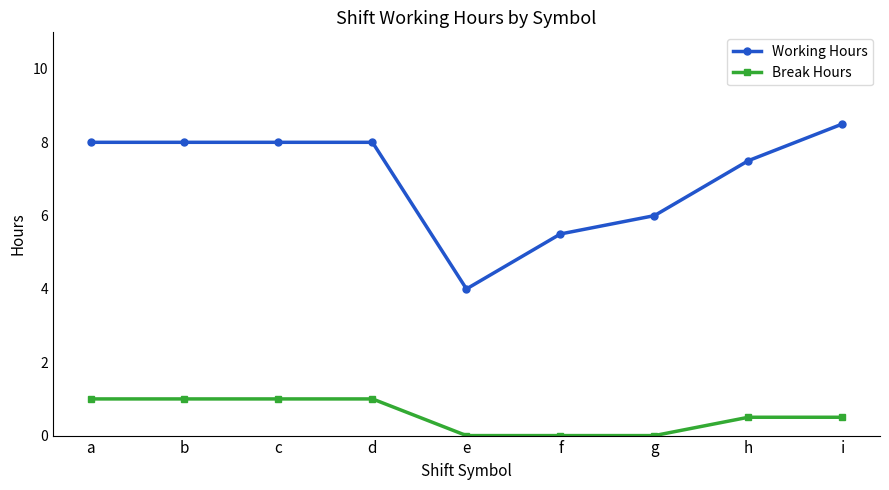

How many values in the Working Hours series exceed 7?

6